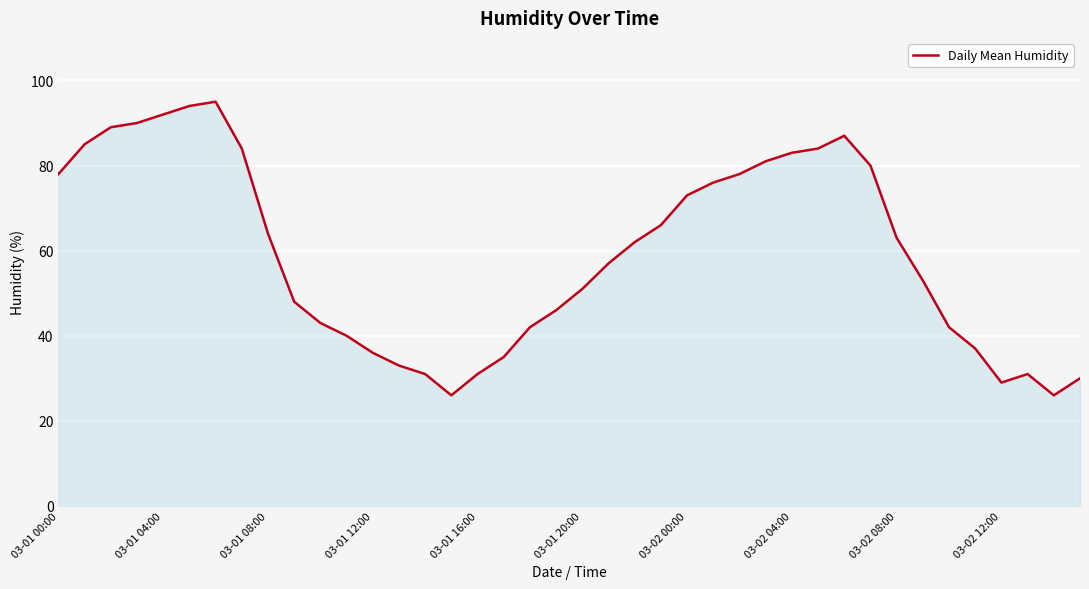

What is the greatest value displayed?

95